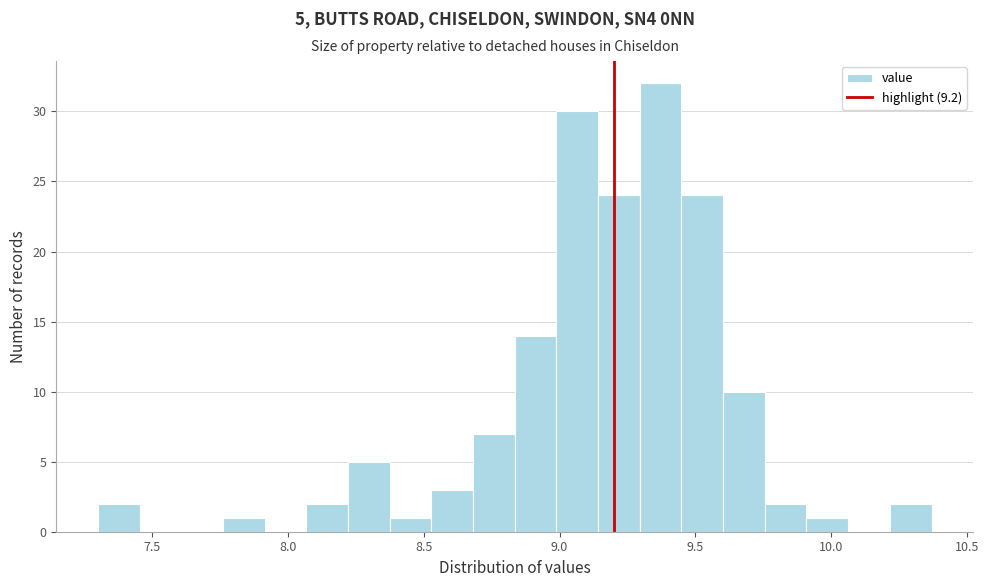

Around what value on the x-axis is the tallest bar? Give the approximate position of its centre, as read against the axis.

9.35